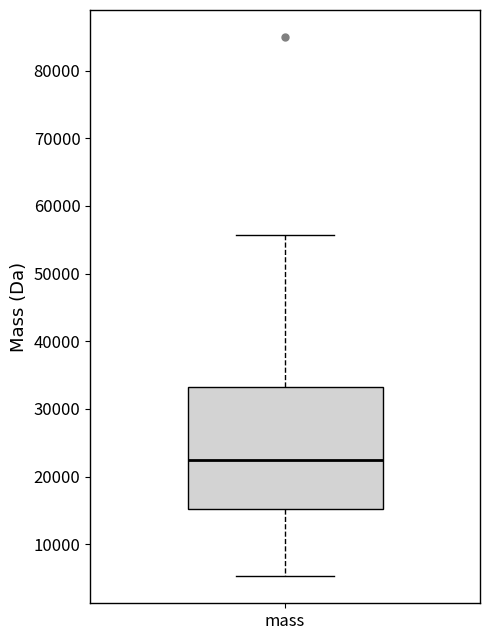

Transcribe this box plot: give where the median line is, the range the box spans, and where the two whiskers end, as read against the y-axis. The values are not printed on the chart, so give them approximately, as read against the axis.

median 22000, box 15000 to 33000, whiskers 5000 to 56000